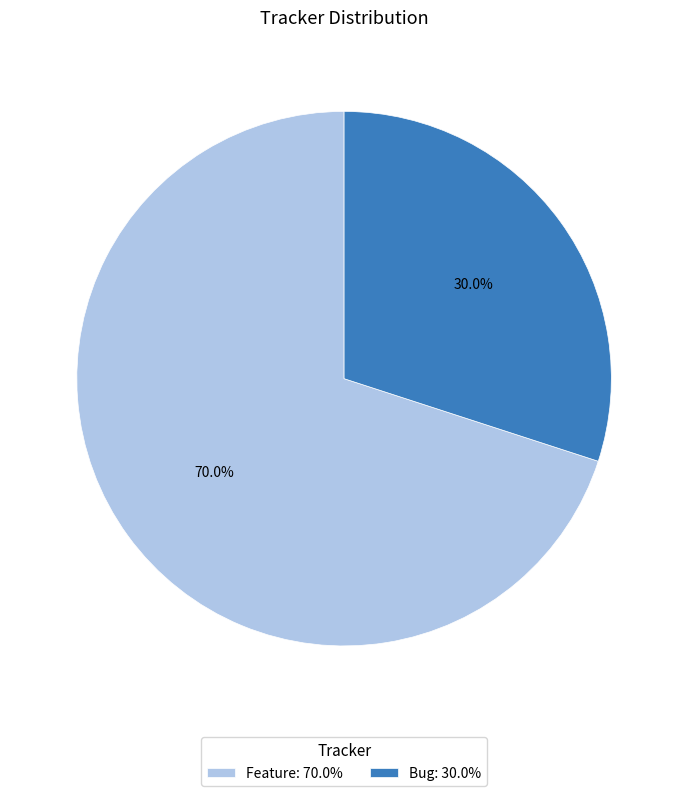

Which category has the biggest portion of the pie?

Feature